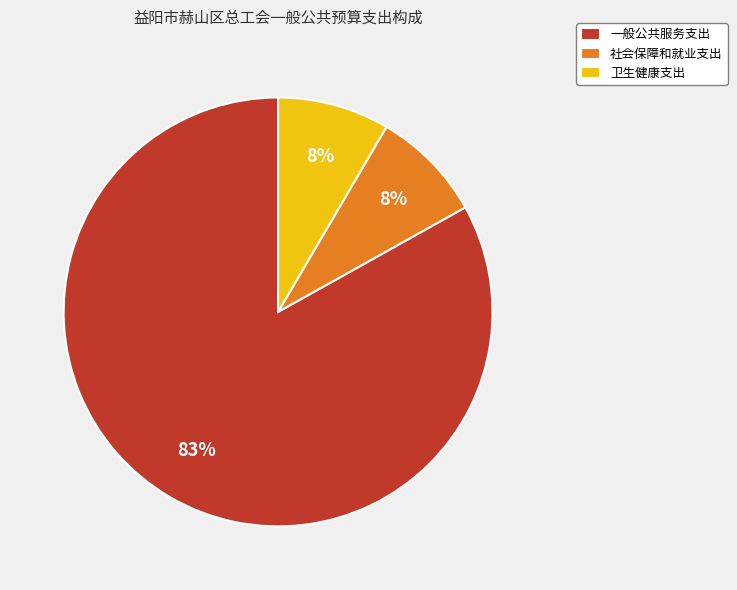

What percentage is the 卫生健康支出 slice, to the nearest percent?

8%